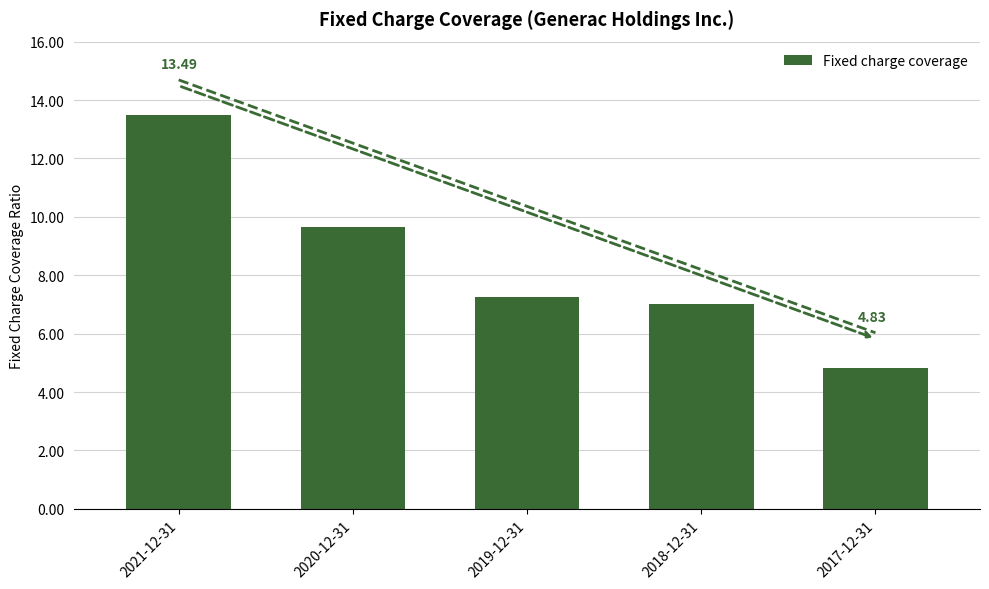

At which label is the value closest to 9?

2020-12-31